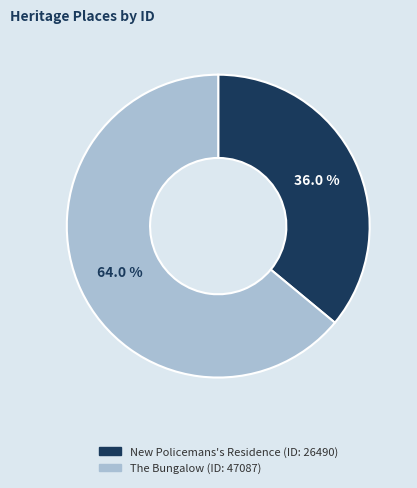

Count the number of slices in the pie.

2